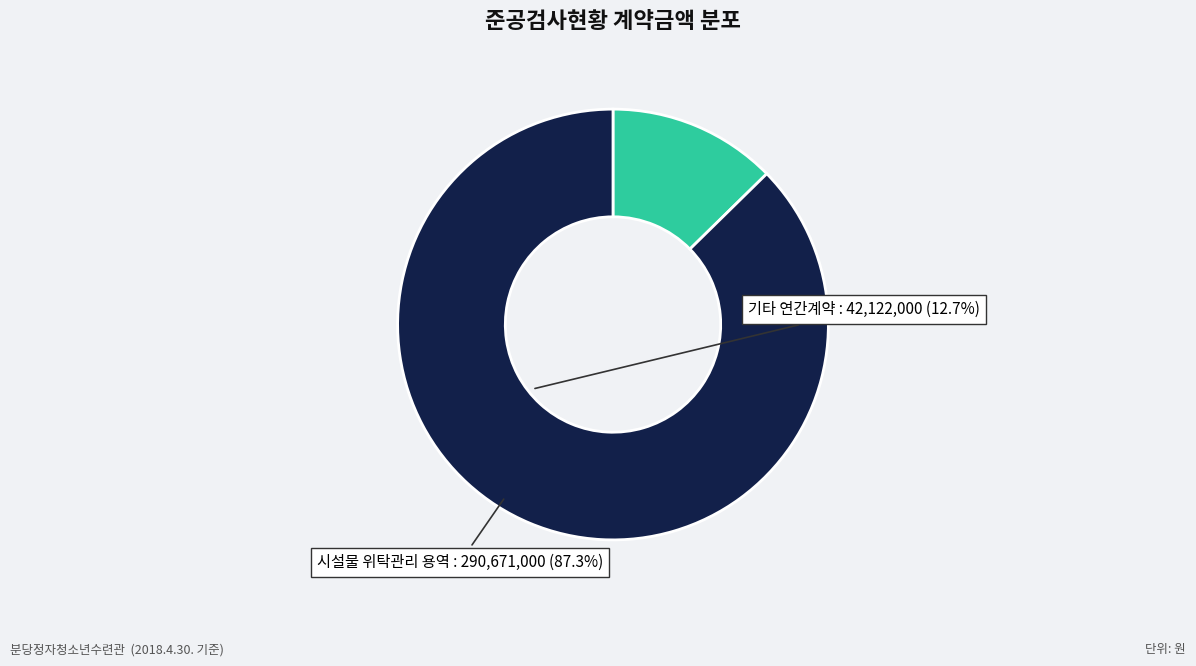

The 기타 연간계약 slice represents 13% of the pie. True or false?

True